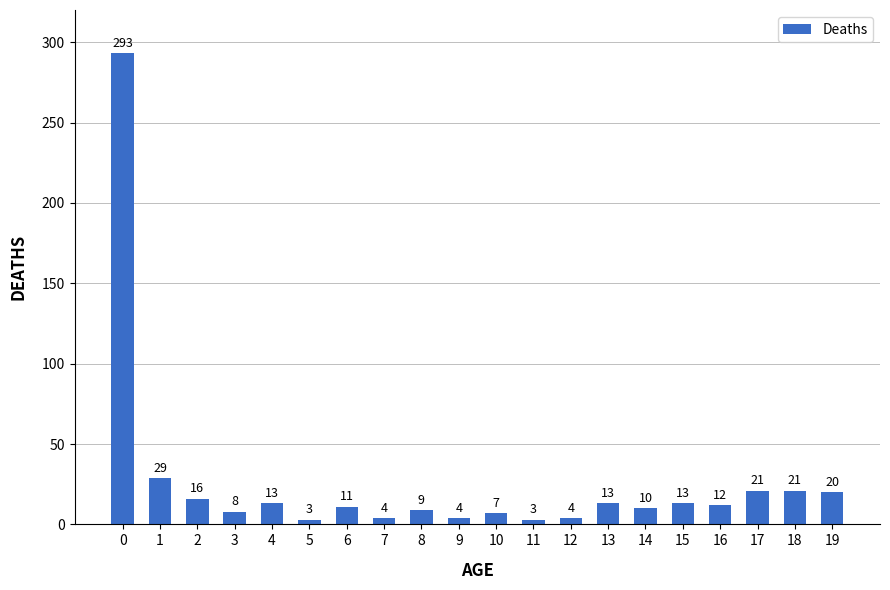

Are the bars horizontal?

No